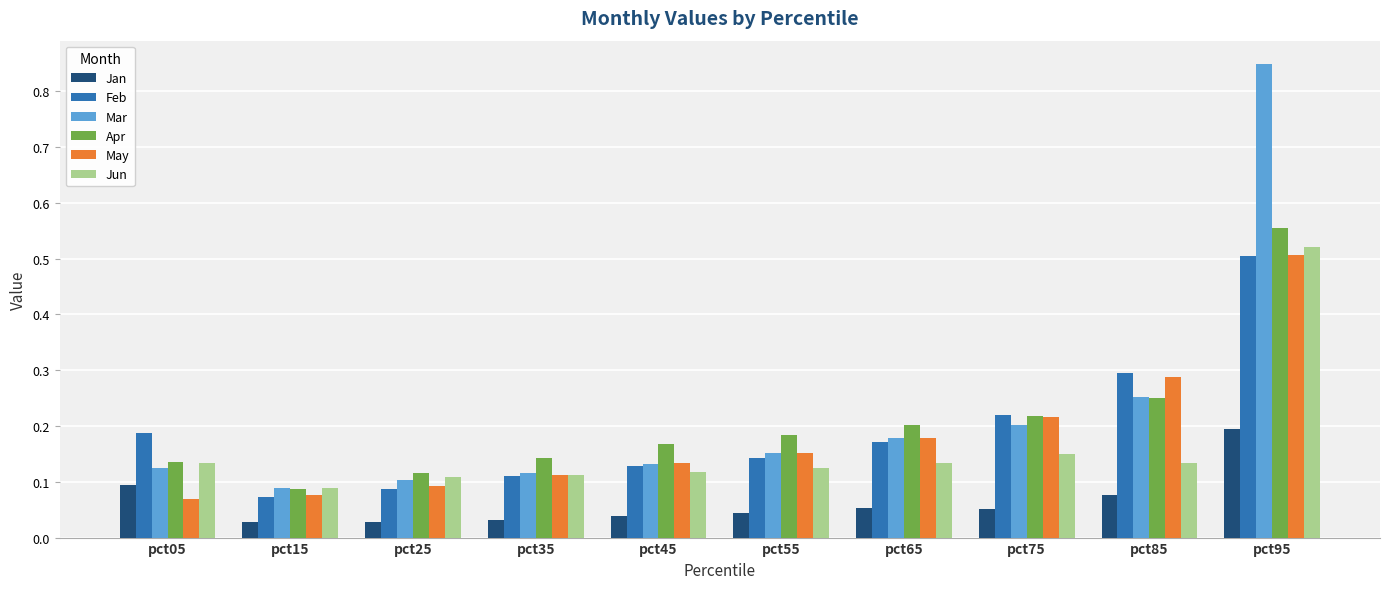

Is the value of Apr at pct05 greater than the value of Jan at pct95?

No